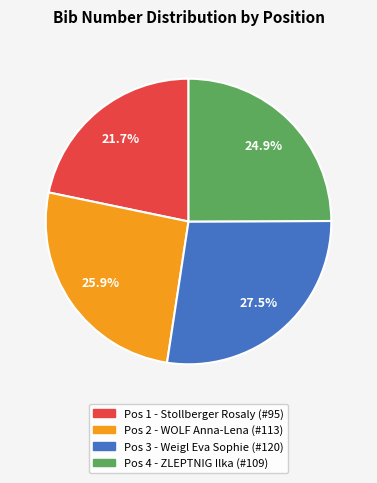

How many segments does this pie chart have?

4